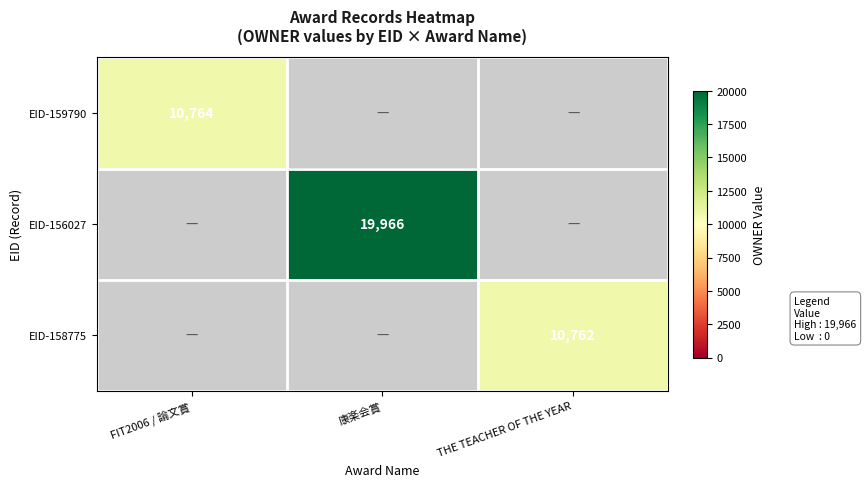

True or false: EID-156027 has a value of 25965.5 at 康楽会賞.

False